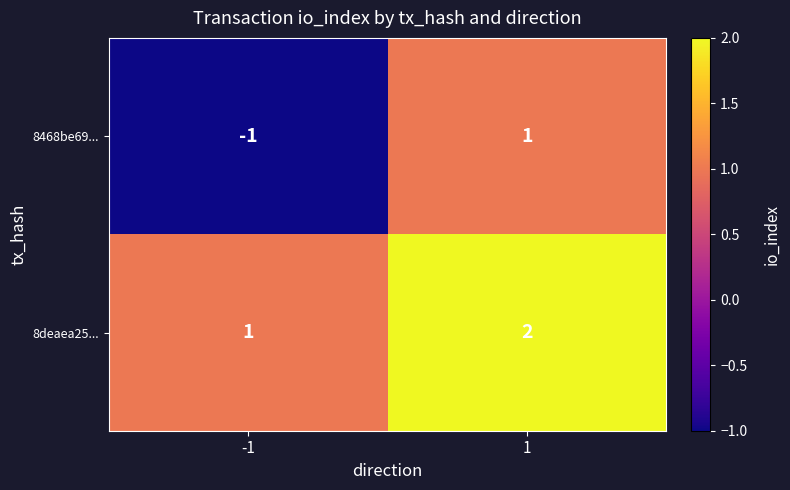

What is the difference between the highest and lowest values at -1?

2